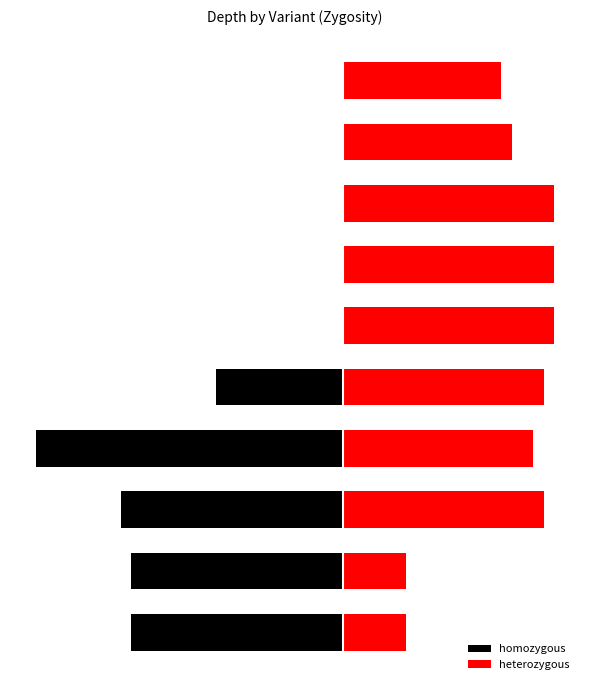

How many values in the heterozygous series are below 19?

5